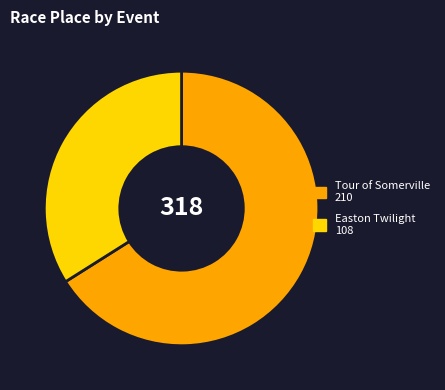

Count the number of slices in the pie.

2